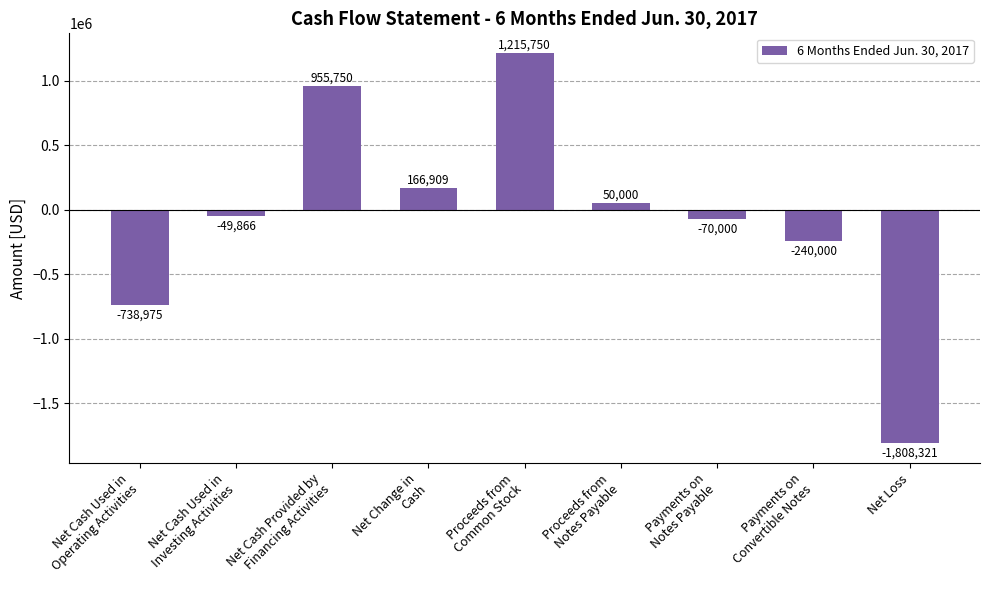

What value does the data have at Proceeds from
Common Stock, to the nearest 100?

1215800